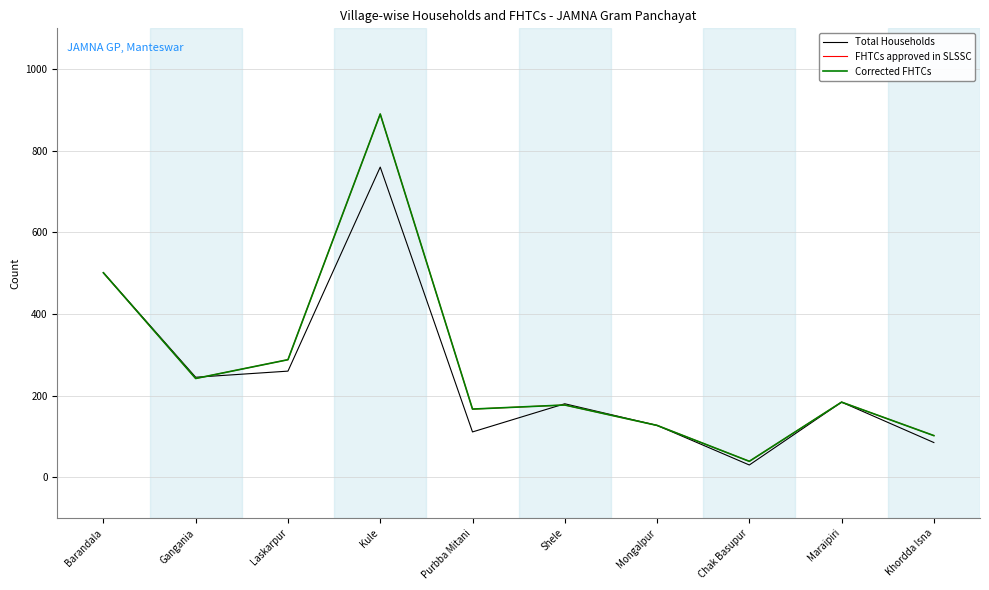

Rank the series at Kule from highest to lowest value.

FHTCs approved in SLSSC, Corrected FHTCs, Total Households